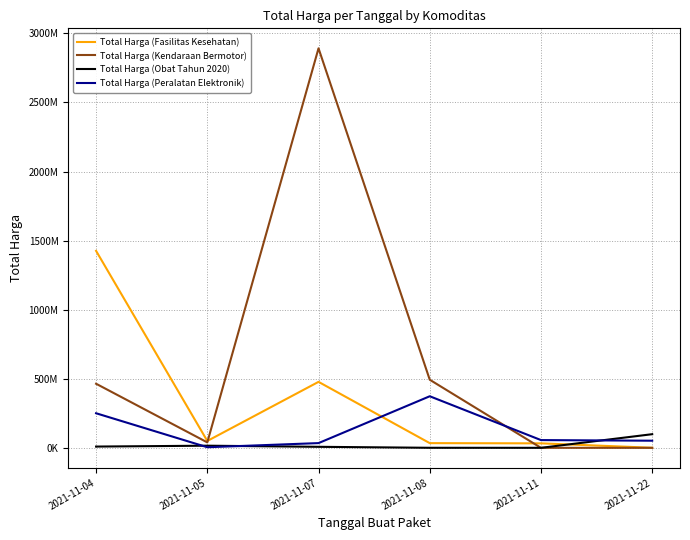

After their last crossing, which series has the higher values: Total Harga (Fasilitas Kesehatan) or Total Harga (Obat Tahun 2020)?

Total Harga (Obat Tahun 2020)